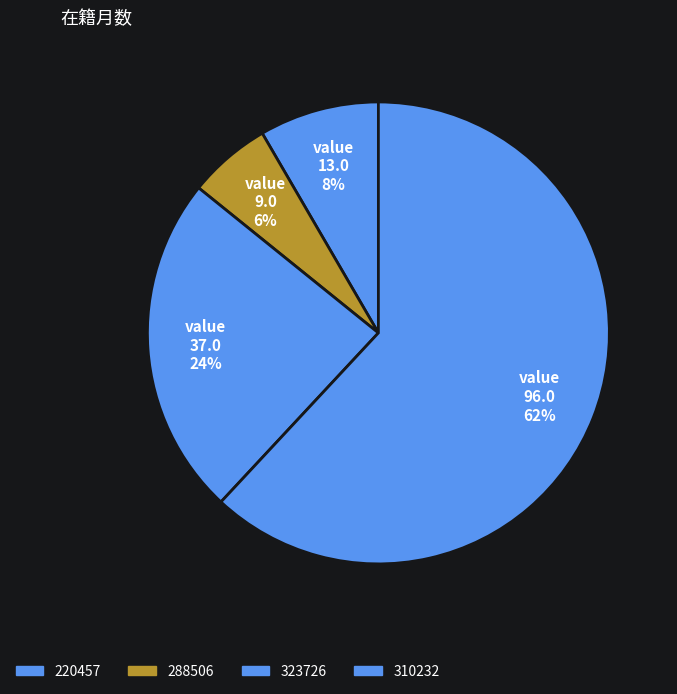

Count the number of slices in the pie.

4